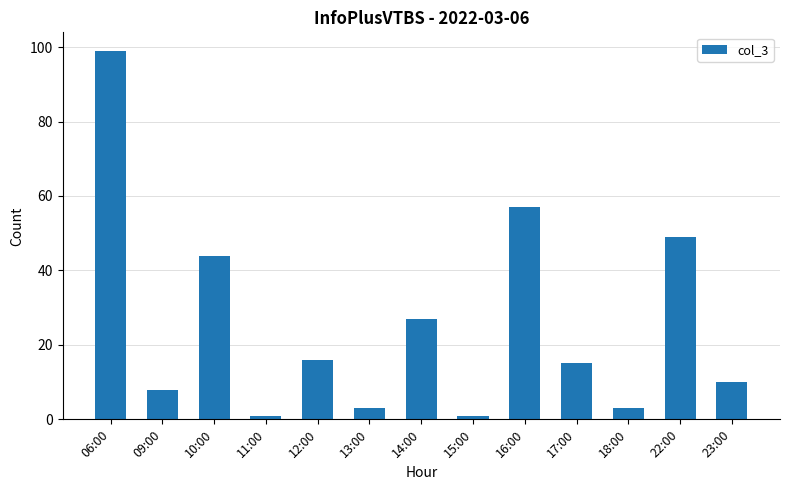

The chart shows a value of 7 at 14:00. True or false?

False